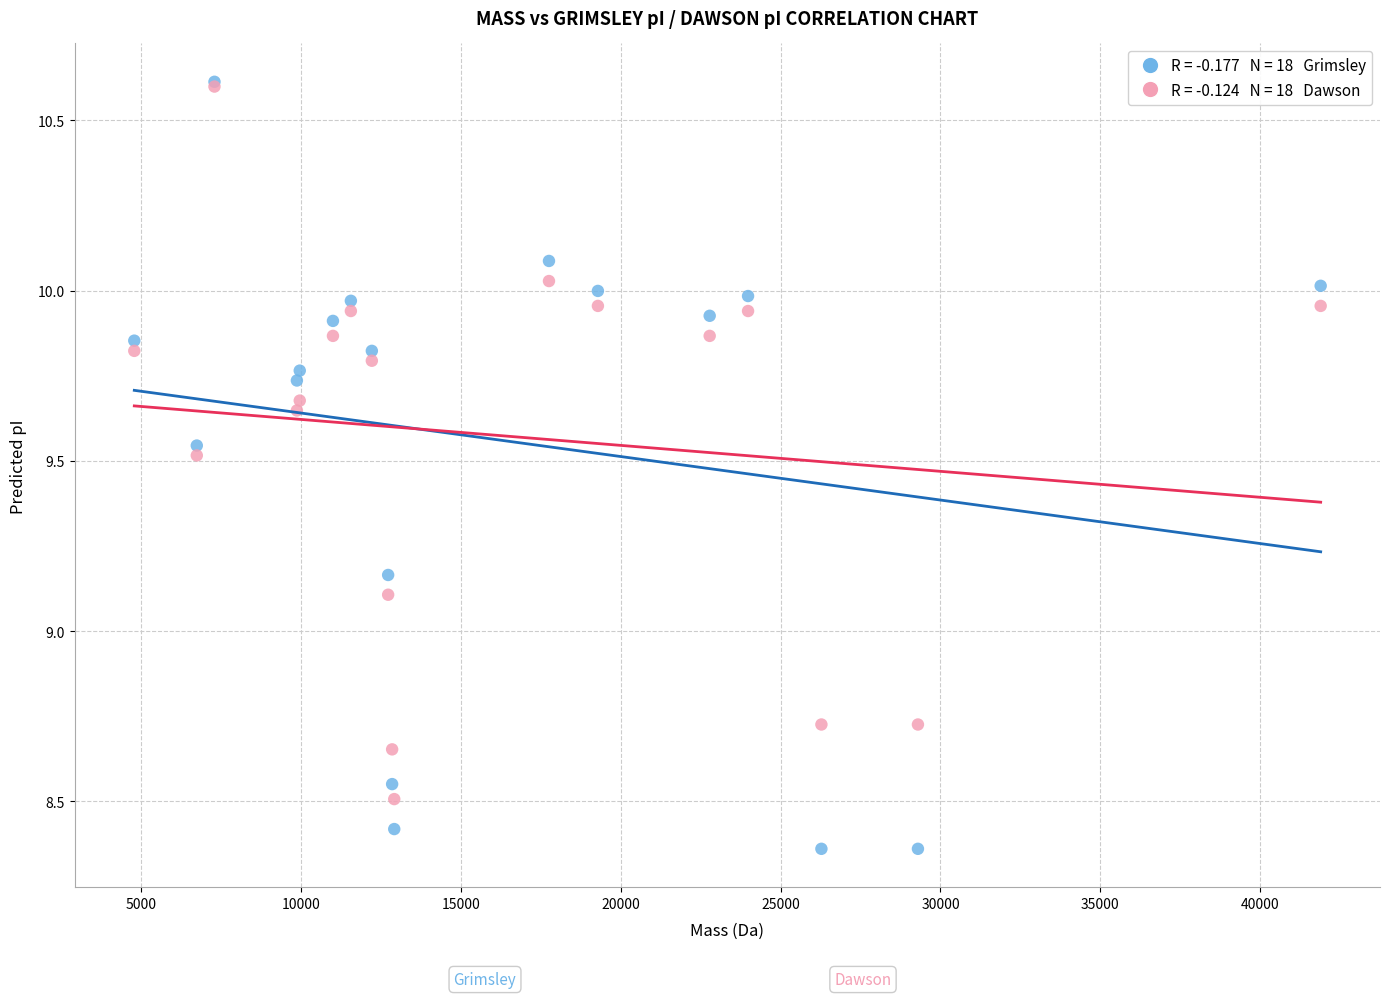

Across all series, what Y value is closest to 9?

9.1